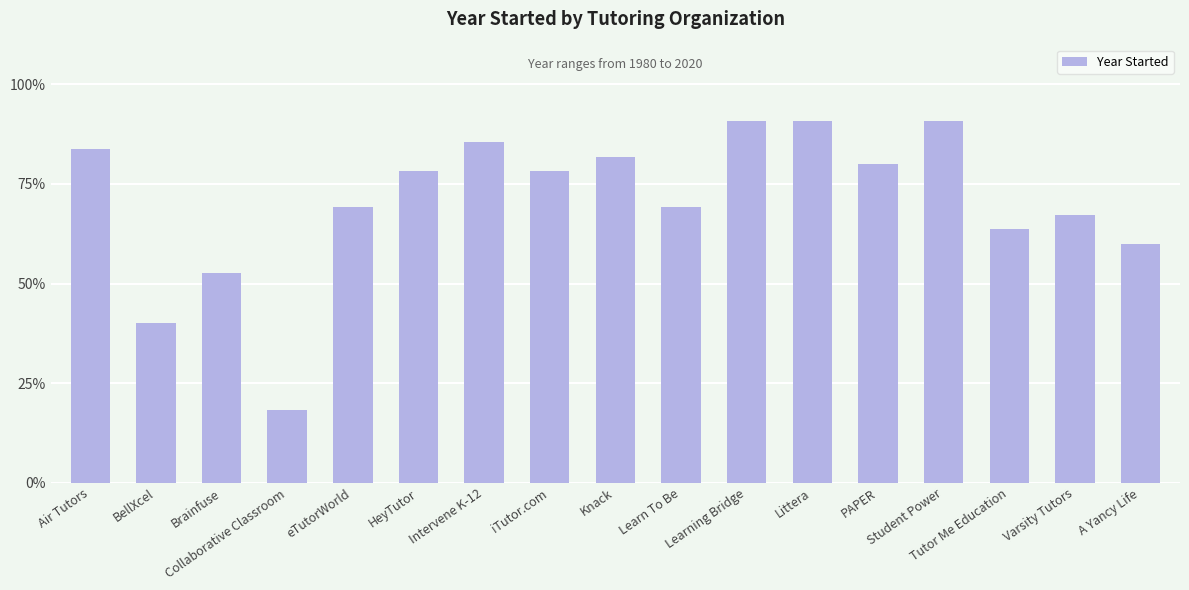

What is the sum of the values at Littera and A Yancy Life?

150.9